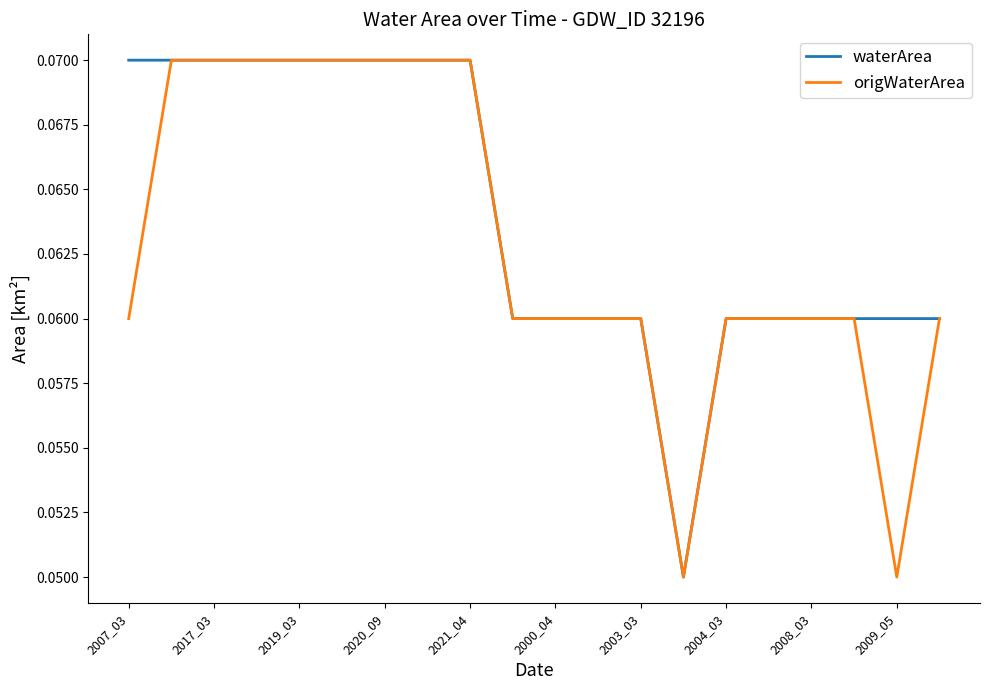

Which series has the largest total across all categories?

waterArea